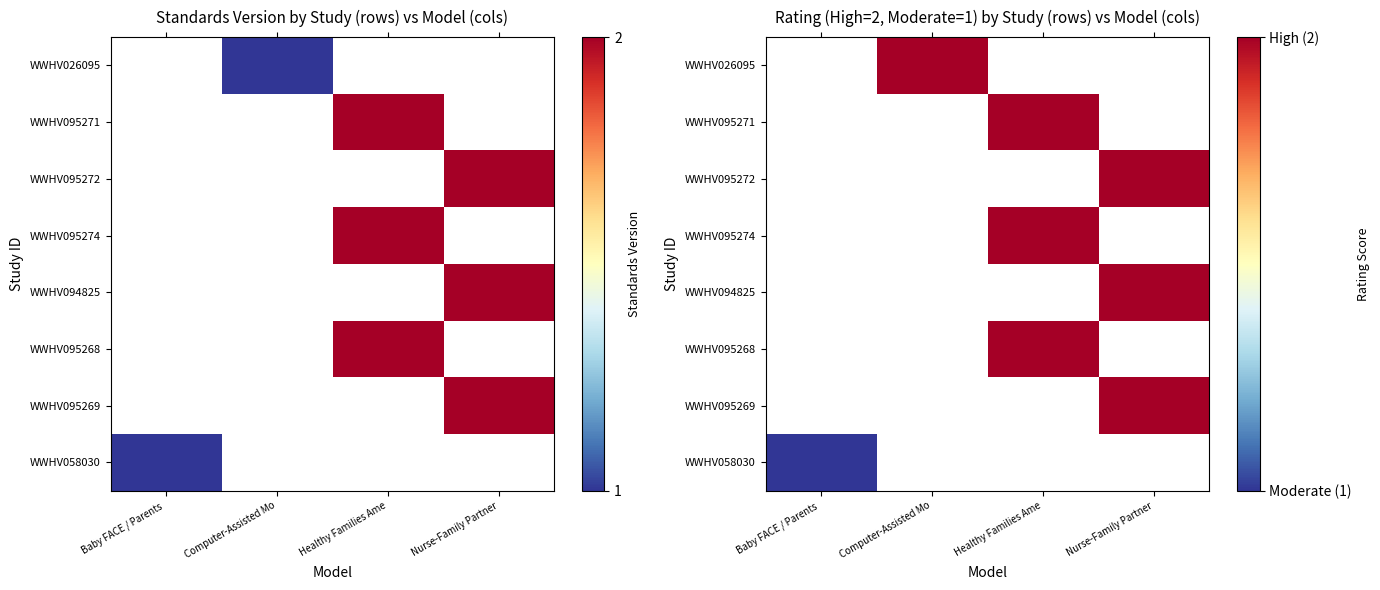

Which label corresponds to the largest value in the chart?

Computer-Assisted Mo